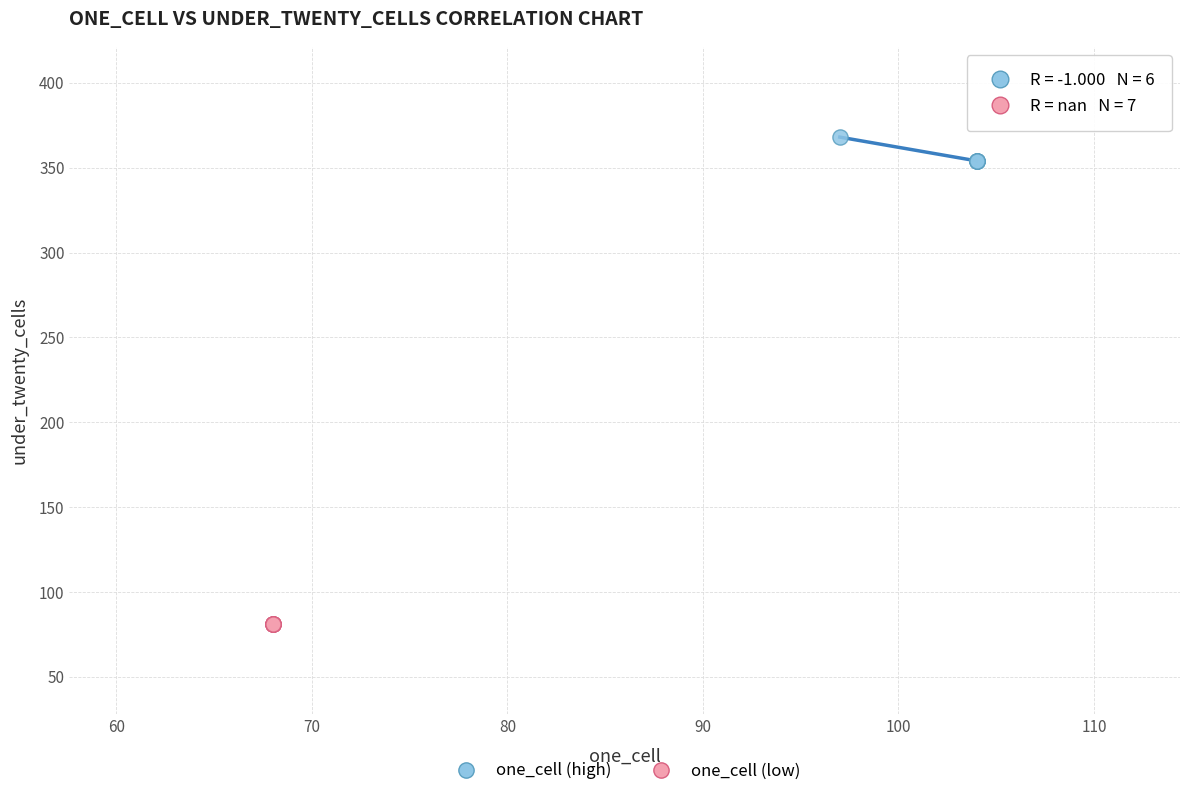

What are all the series names shown in the legend?

one_cell (high), one_cell (low)